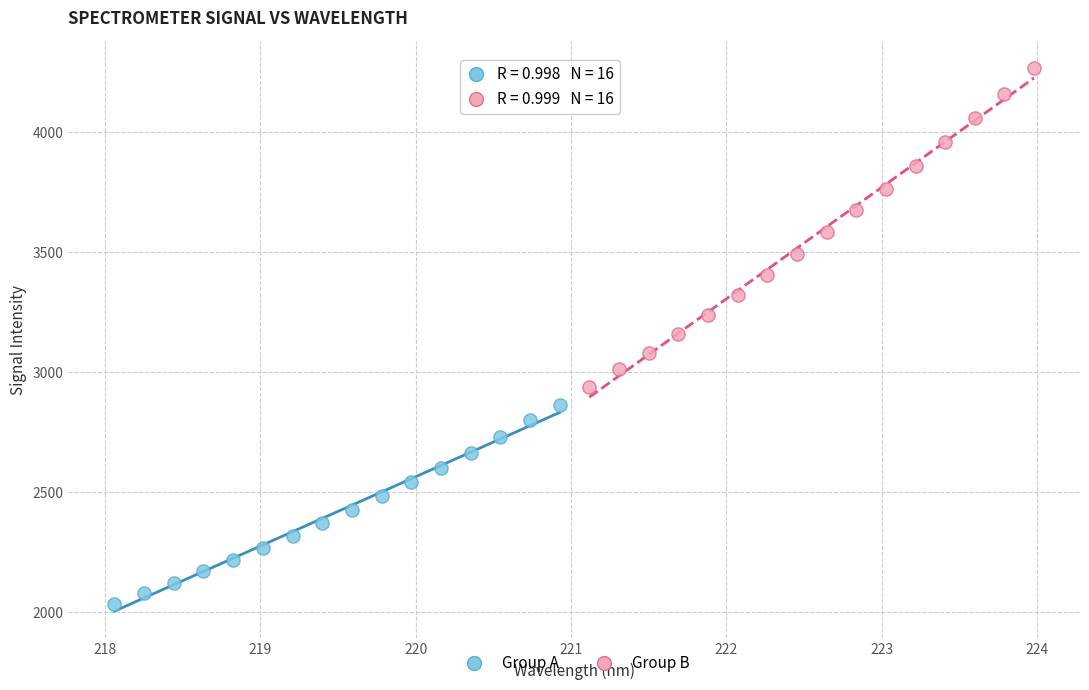

Which series has the largest Y range (max minus min)?

Group B